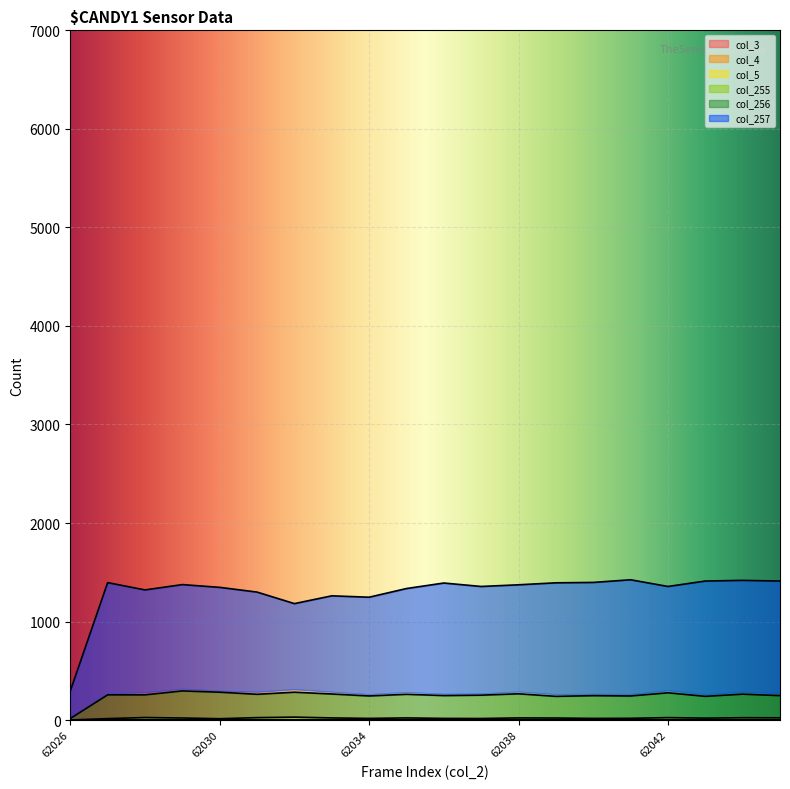

What is the difference between the col_257 values at 62029 and 62026?

1080